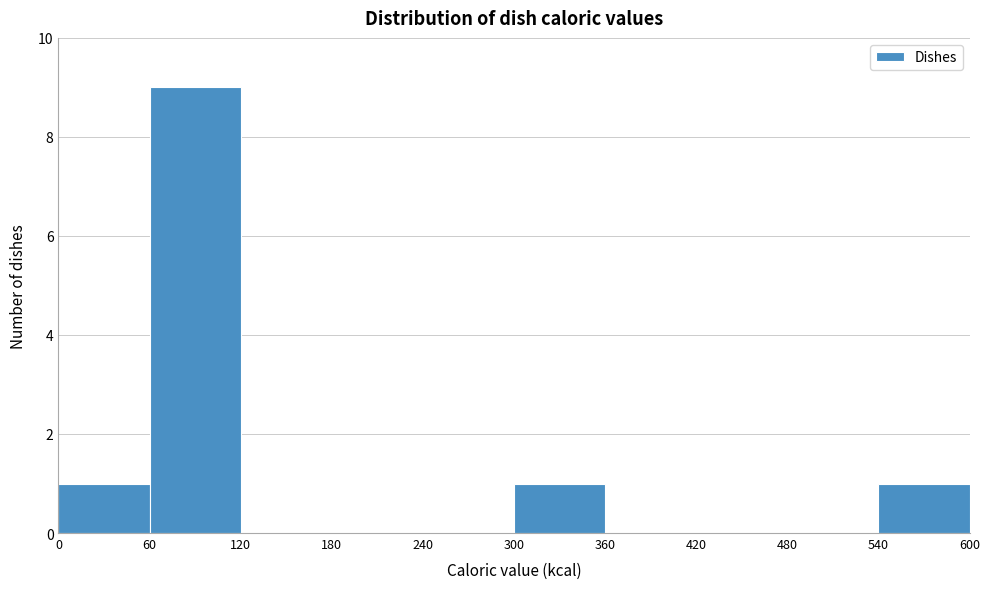

What is the height of the bar covering 0 to 60 on the x-axis? The values are not printed on the chart, so give them approximately, as read against the axis.

1